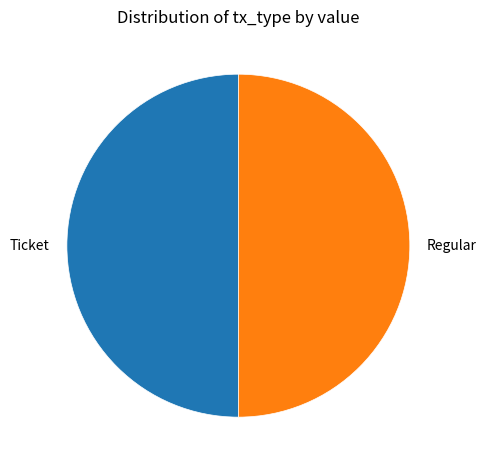

Is the sum of Regular and Ticket greater than half?

Yes